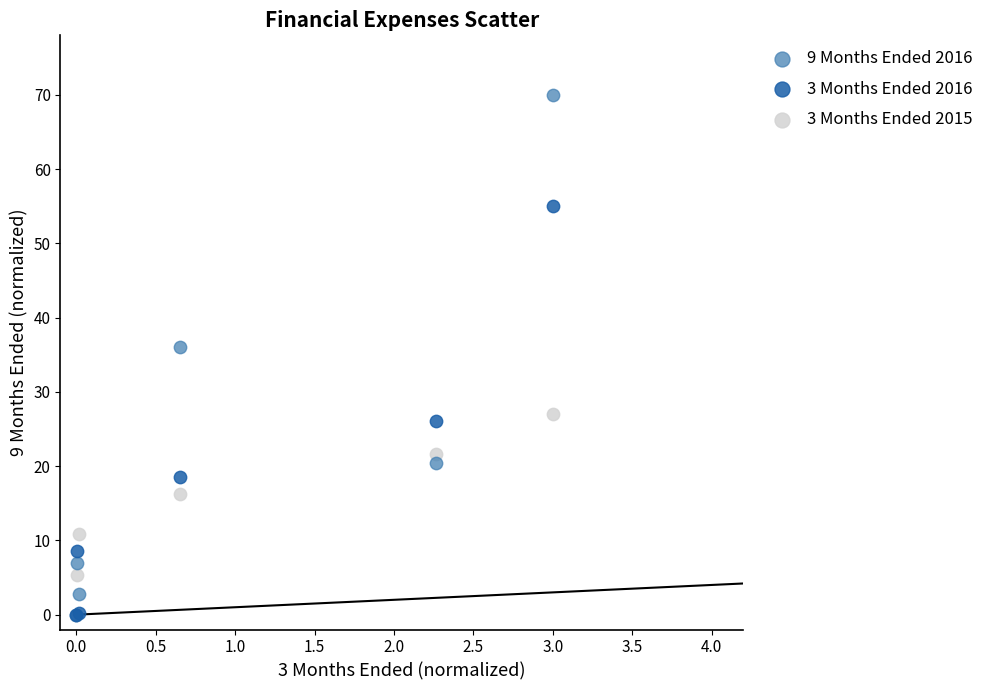

Which series reaches the maximum Y coordinate?

9 Months Ended 2016